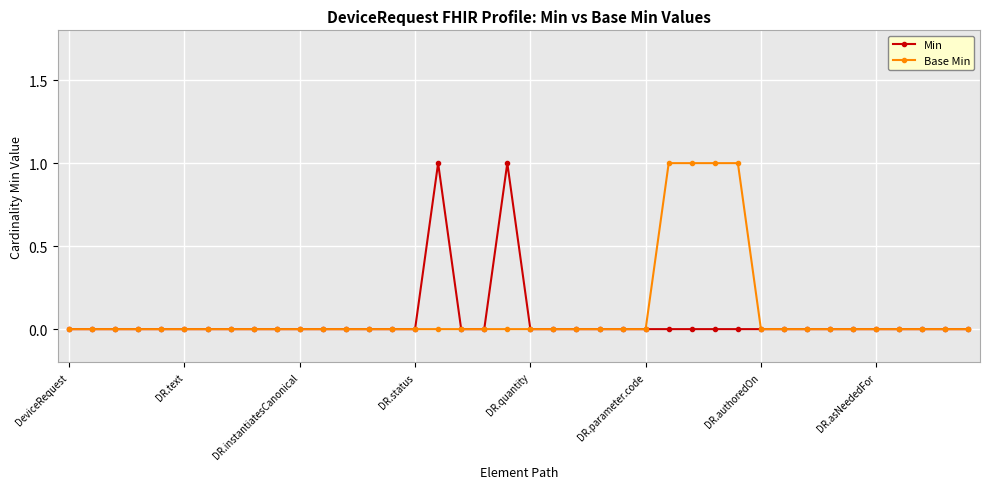

At which category is the sum across all series the highest?

16